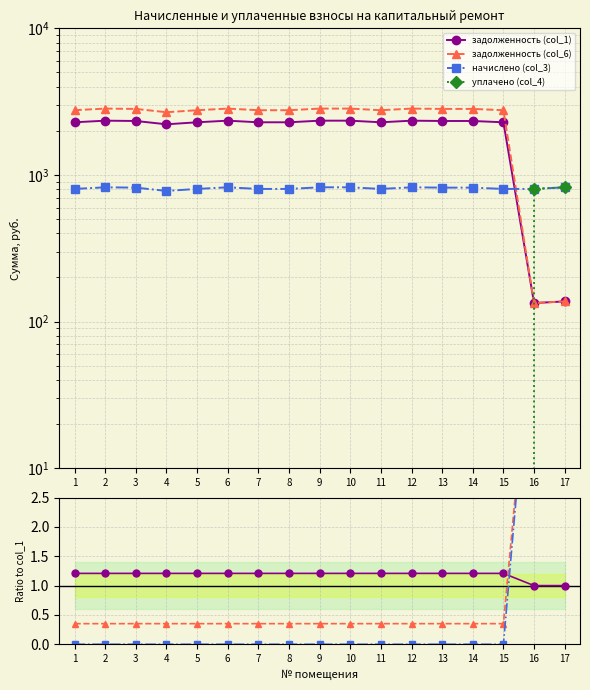

What is the spread (max minus min) of values at 7?

2287.0